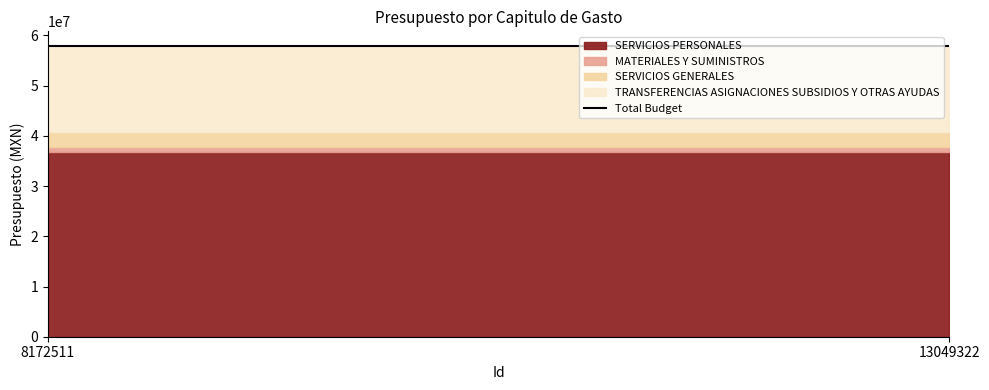

Reading right to left, transcribe all the data shown in this chart.

SERVICIOS PERSONALES: 13049322=36747260	8172511=36747260
MATERIALES Y SUMINISTROS: 13049322=980000	8172511=980000
SERVICIOS GENERALES: 13049322=3100164	8172511=3100164
TRANSFERENCIAS ASIGNACIONES SUBSIDIOS Y OTRAS AYUDAS: 13049322=17100000	8172511=17100000